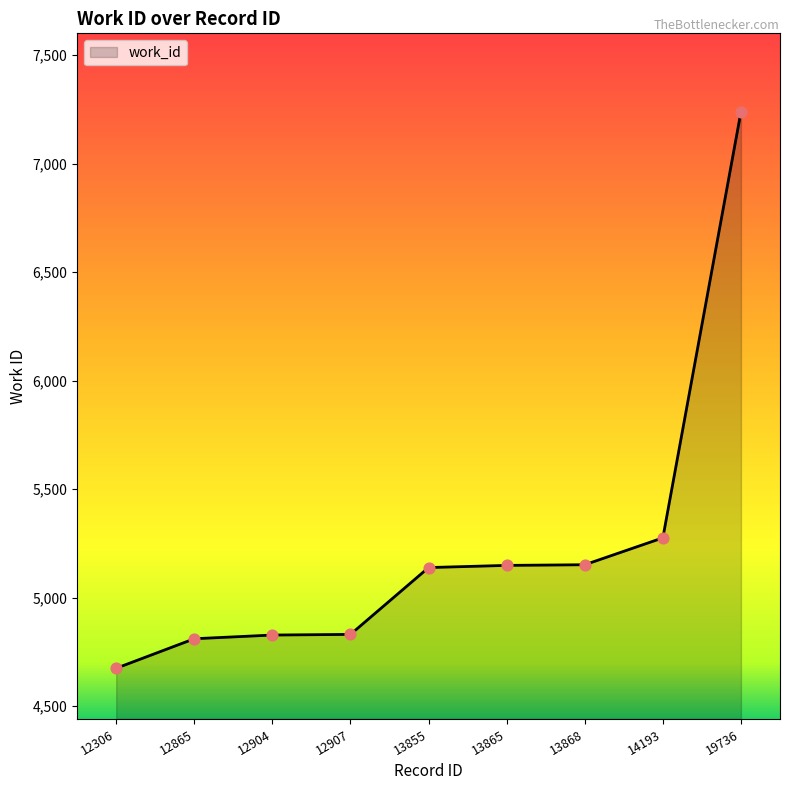

Between 13855 and 12865, which is larger?

13855